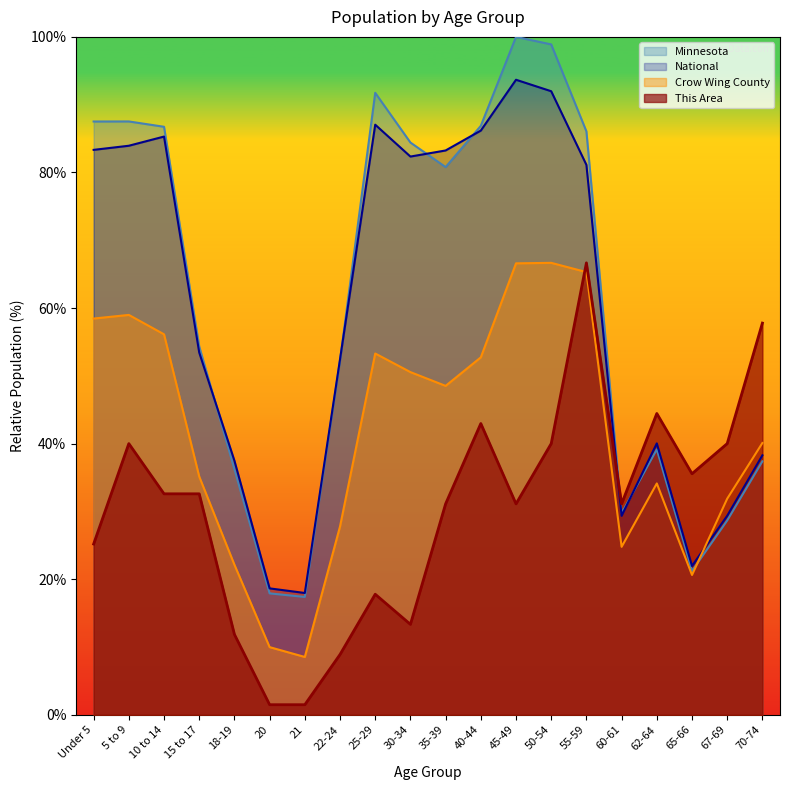

Rank the series at Under 5 from lowest to highest value.

This Area, Crow Wing County, National, Minnesota